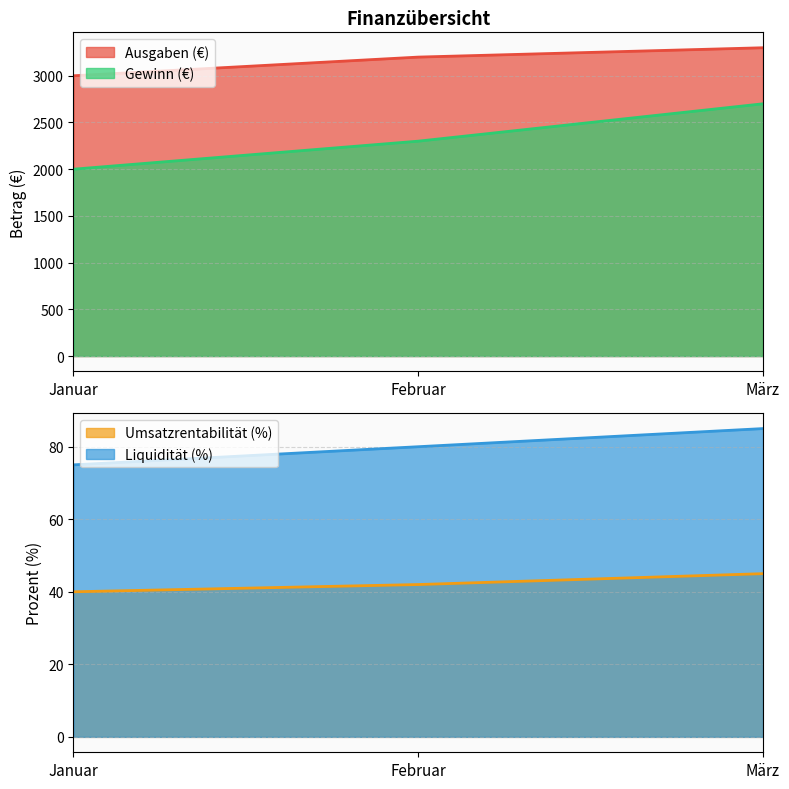

What is the value of the Umsatzrentabilität (%) point at the 3rd from the left?

45